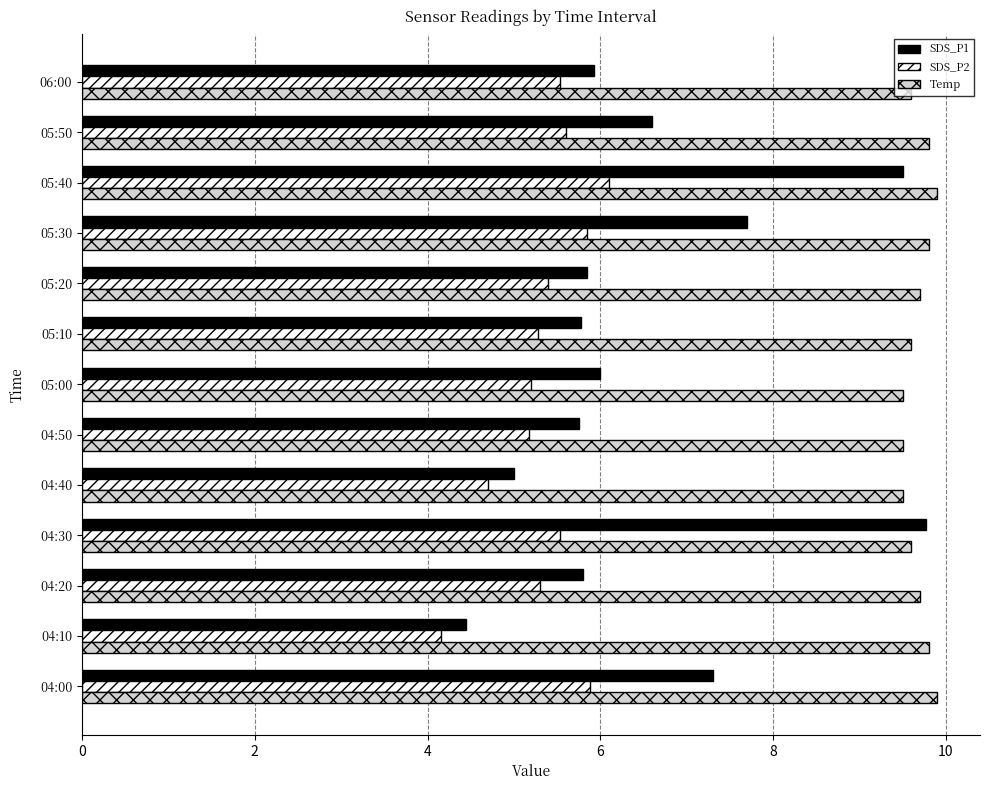

The SDS_P2 series shows 5.3 at 04:20. True or false?

True